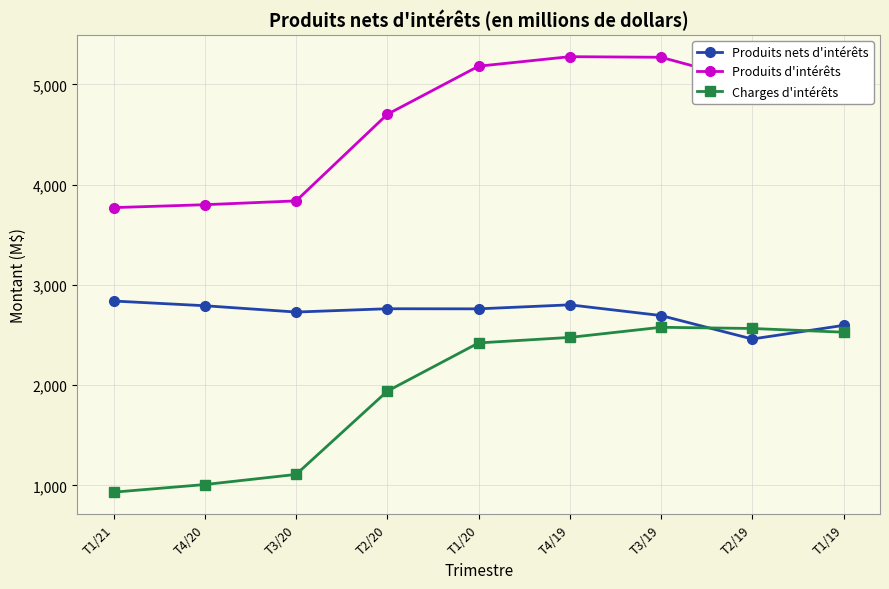

How many data points in Produits d'intérêts are less than 5025?

4